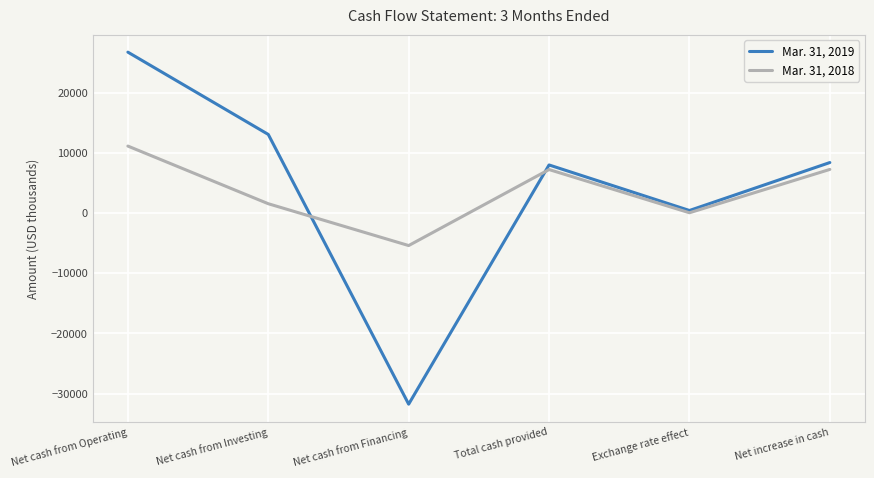

How many lines are shown in the chart?

2